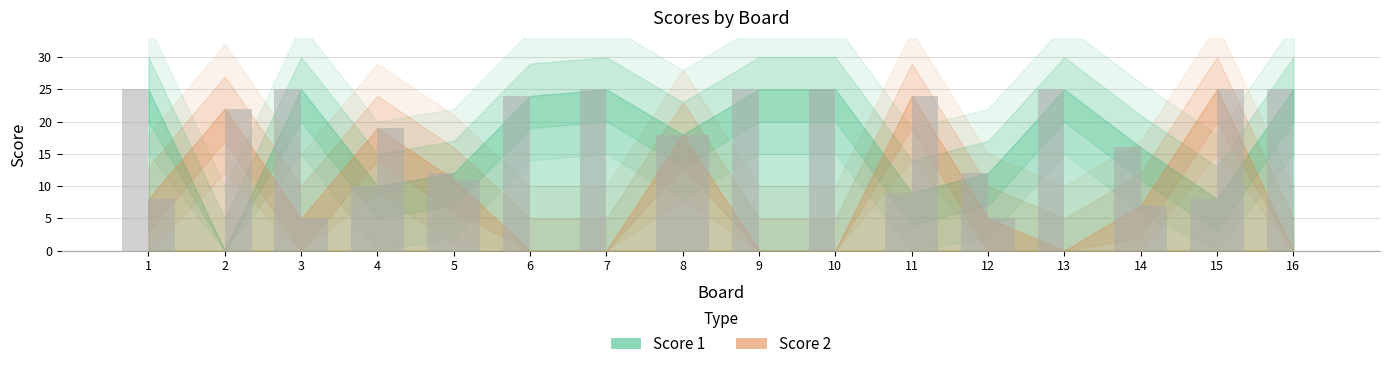

How many categories are shown in the chart?

16